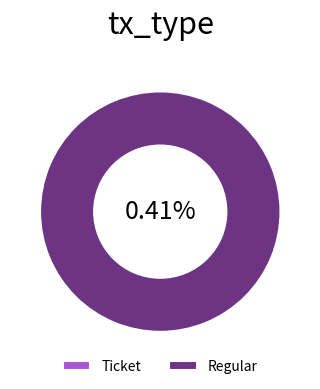

True or false: Ticket accounts for 0% of the total.

True